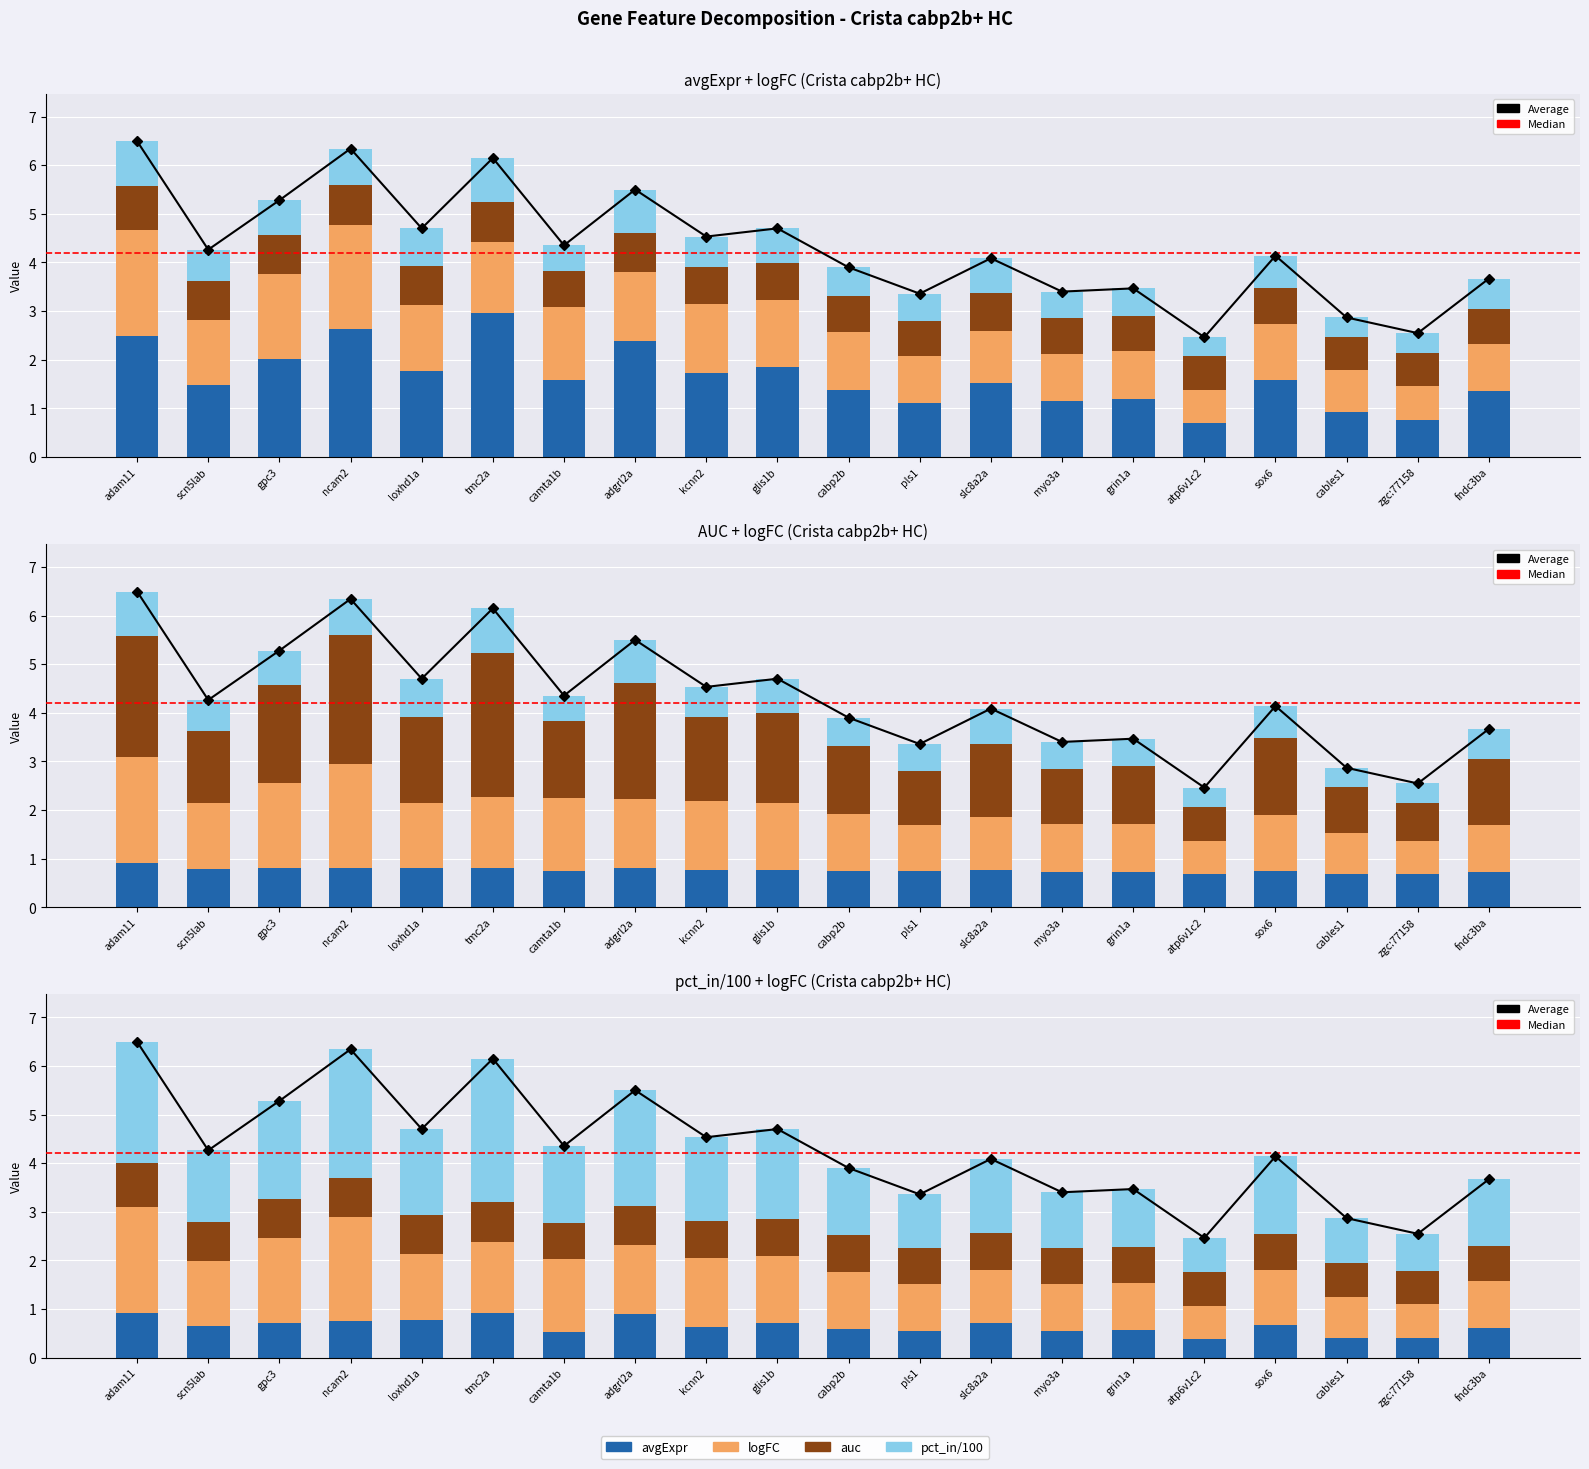

What is the sum of all avgExpr values?

32.6